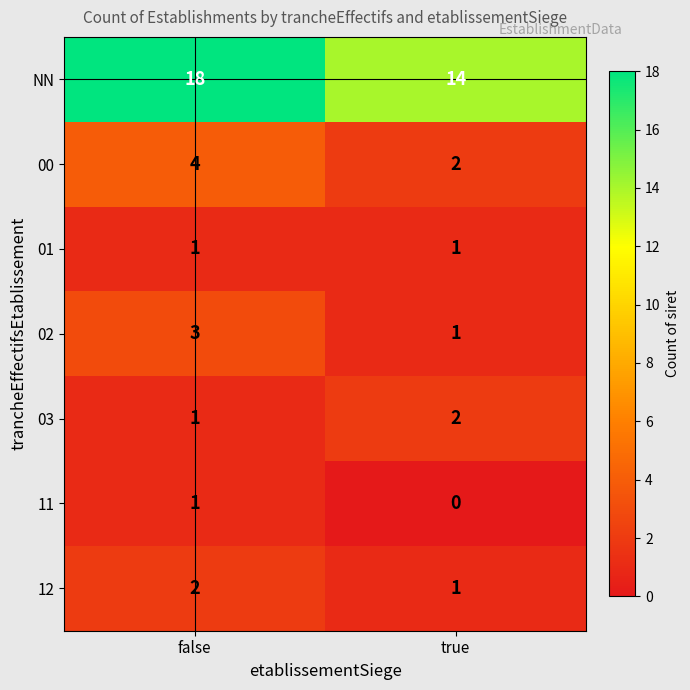

At which category does the chart reach its minimum across all series?

true